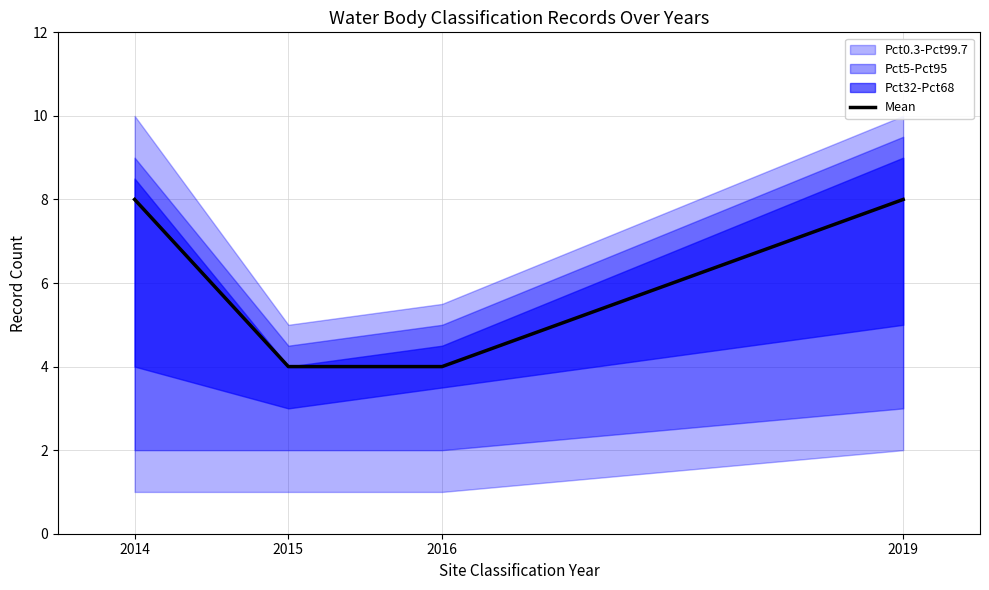

What is the ratio of the value at 2019 to the value at 2014?

1.0